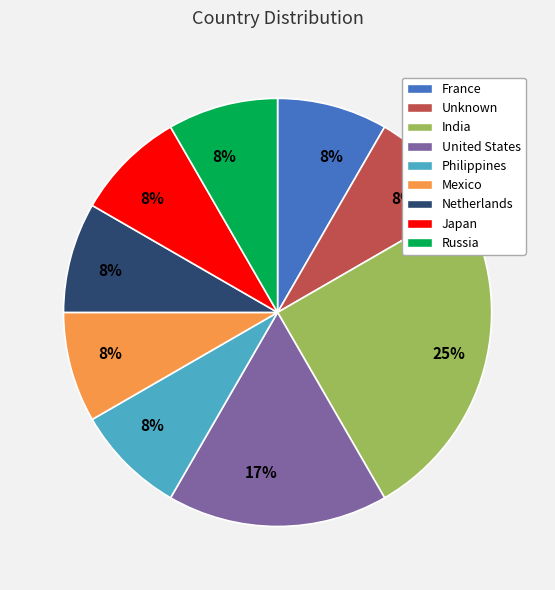

Is there any slice that represents more than half of the pie?

No